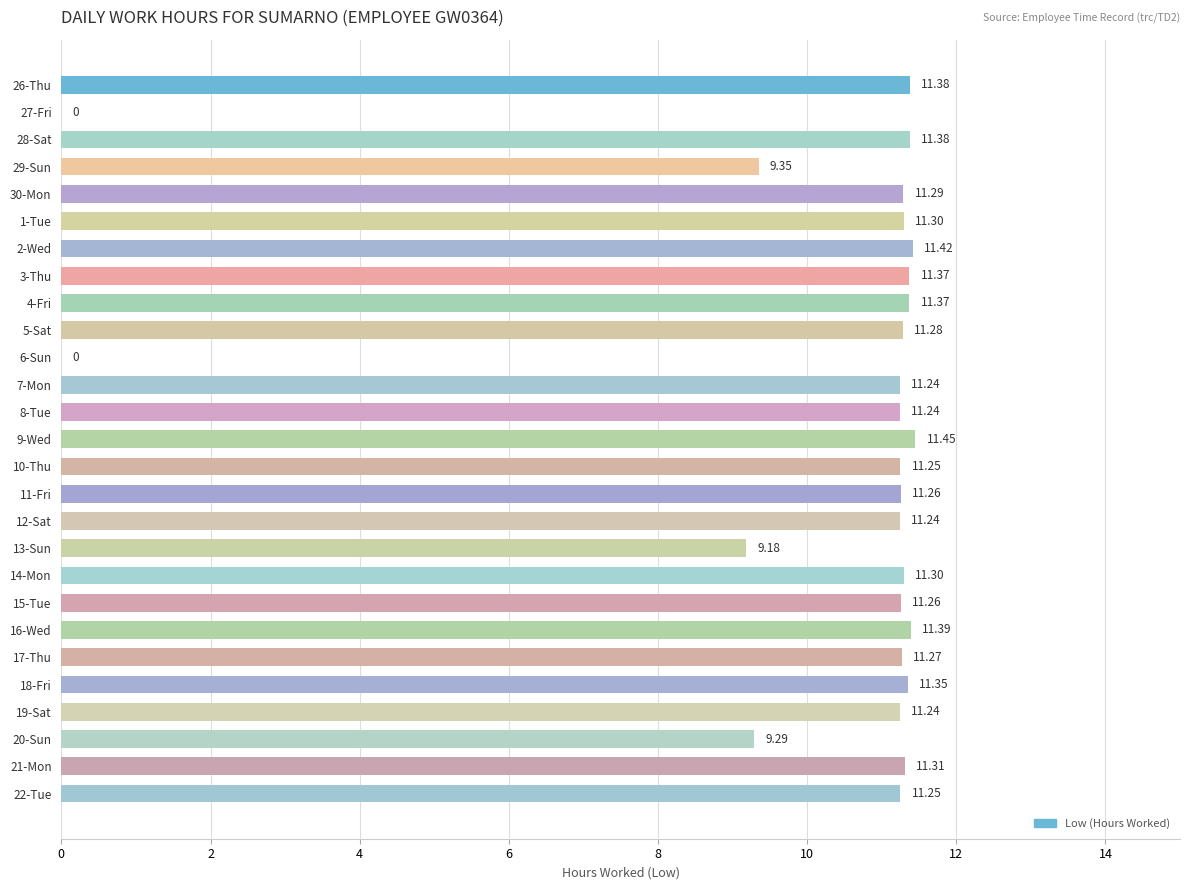

The value at 13-Sun is 6.3. True or false?

False